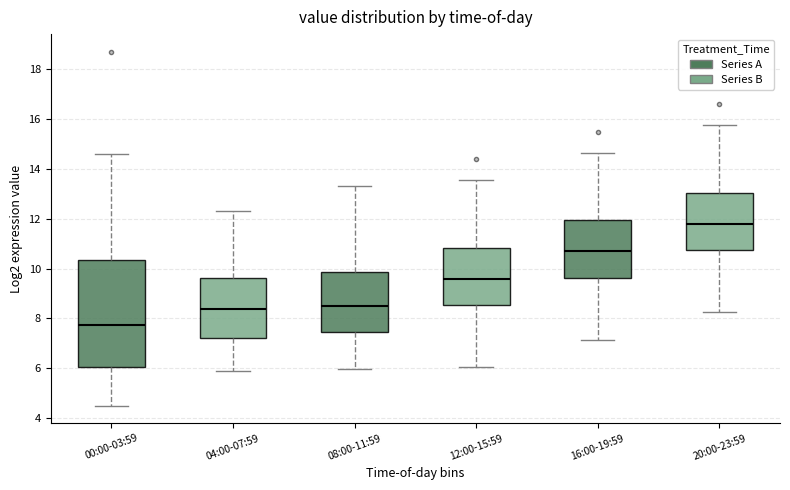

Reading left to right, read every box against the y-axis: the position of its median line, the range the box covers, and the ends of its whiskers. The values are not printed on the chart, so give them approximately, as read against the axis.

00:00-03:59: median 7.8, box 6.0 to 10.4, whiskers 4.6 to 14.6
04:00-07:59: median 8.4, box 7.2 to 9.6, whiskers 6.0 to 12.4
08:00-11:59: median 8.6, box 7.4 to 9.8, whiskers 6.0 to 13.4
12:00-15:59: median 9.6, box 8.6 to 10.8, whiskers 6.0 to 13.6
16:00-19:59: median 10.8, box 9.6 to 12.0, whiskers 7.2 to 14.6
20:00-23:59: median 11.8, box 10.8 to 13.0, whiskers 8.2 to 15.8